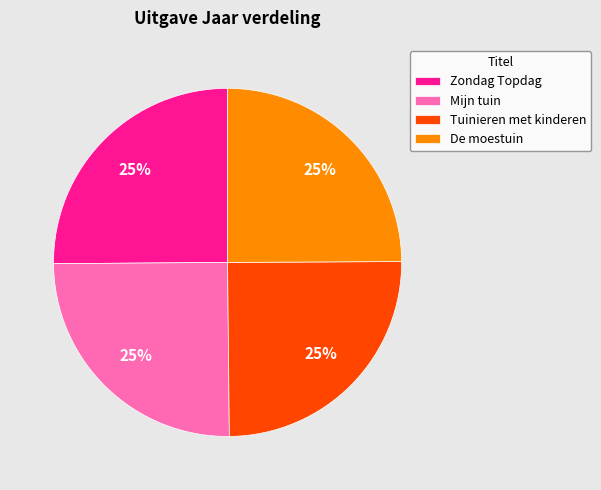

How many slices are in this pie chart?

4